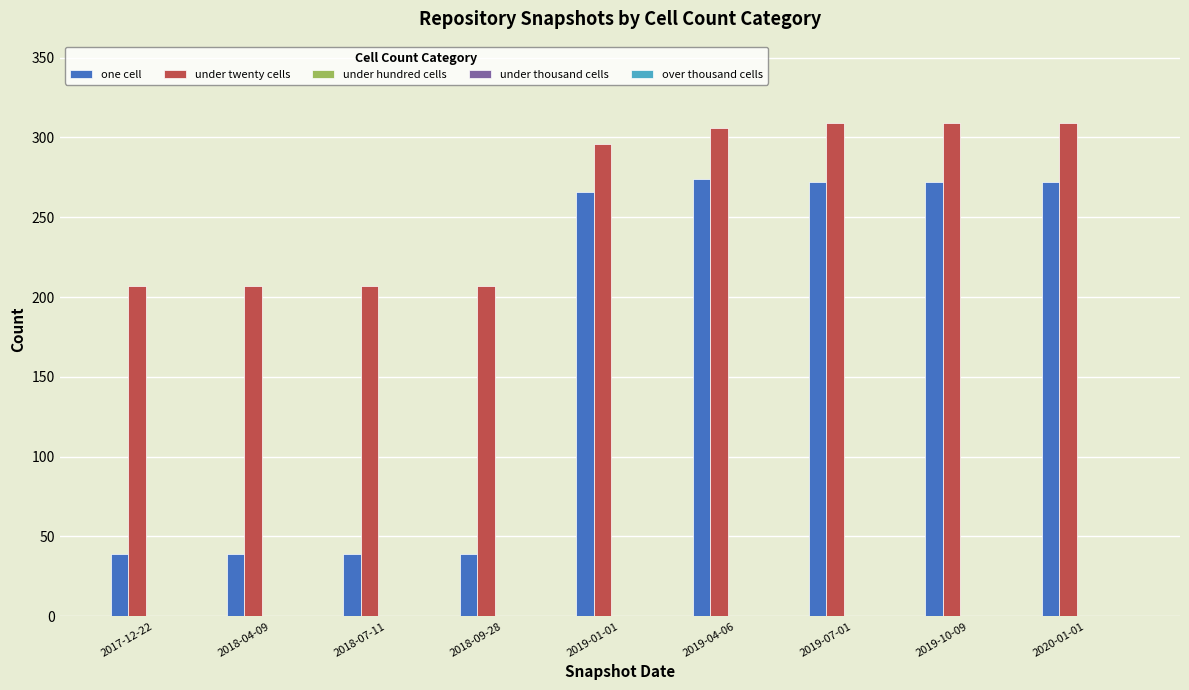

How many series are shown in this chart?

2